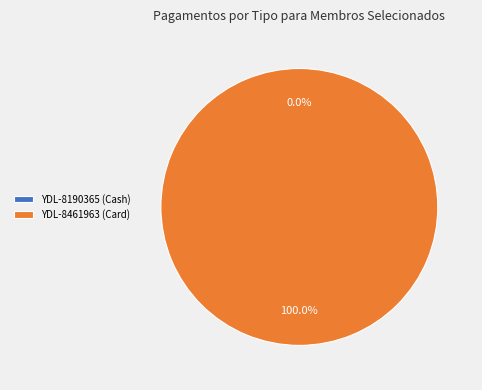

To the nearest percent, what is the difference between the YDL-8461963 (Card) and YDL-8190365 (Cash) slice percentages?

100%